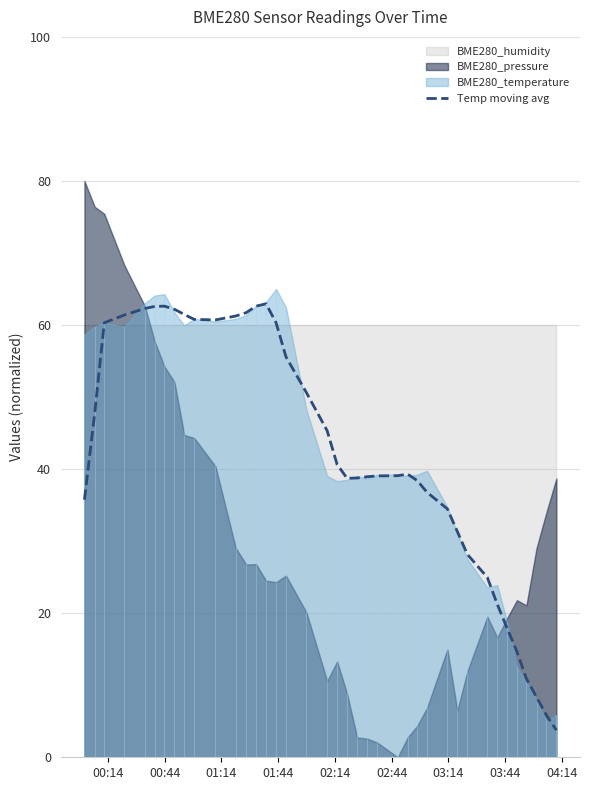

What is the minimum value for Temp moving avg?

3.8